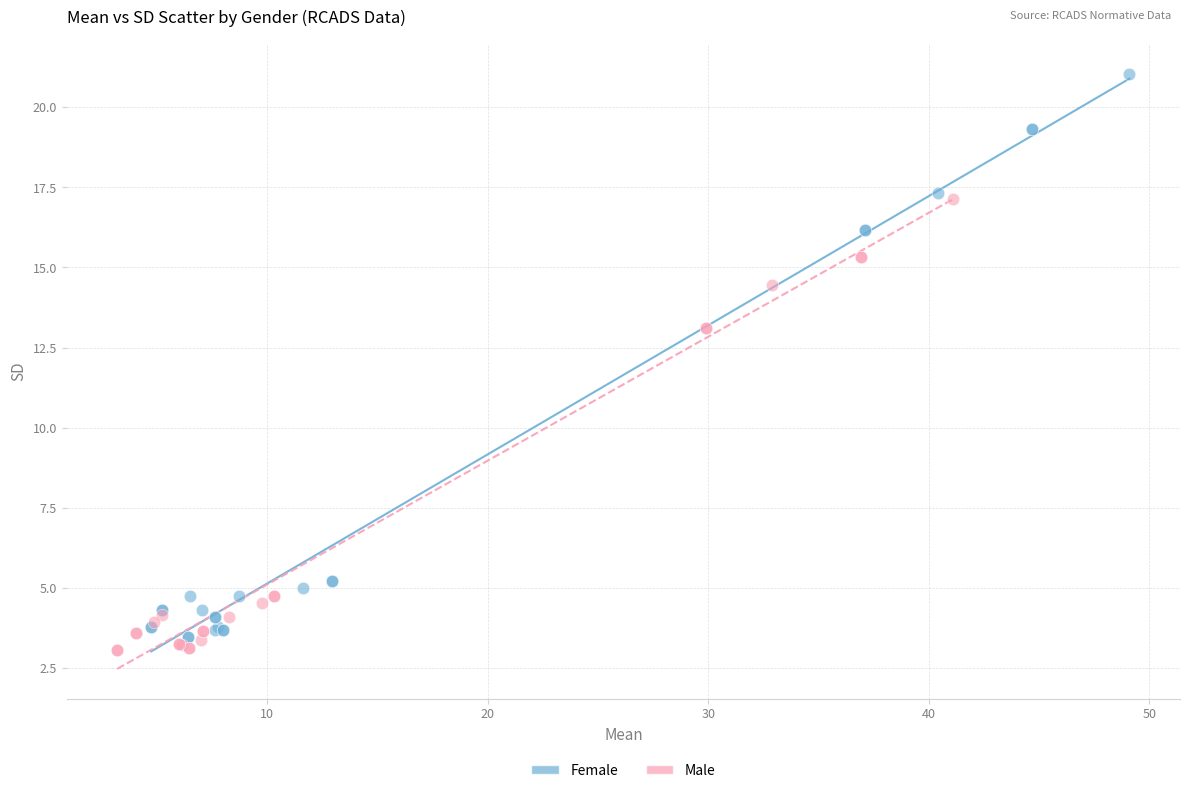

What are all the series names shown in the legend?

Female, Male